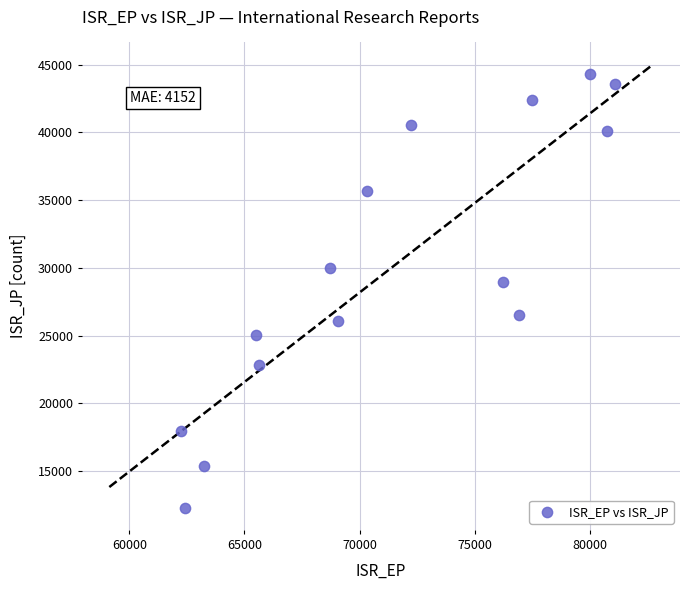

What Y value in the scatter plot is closest to 28312?

28930